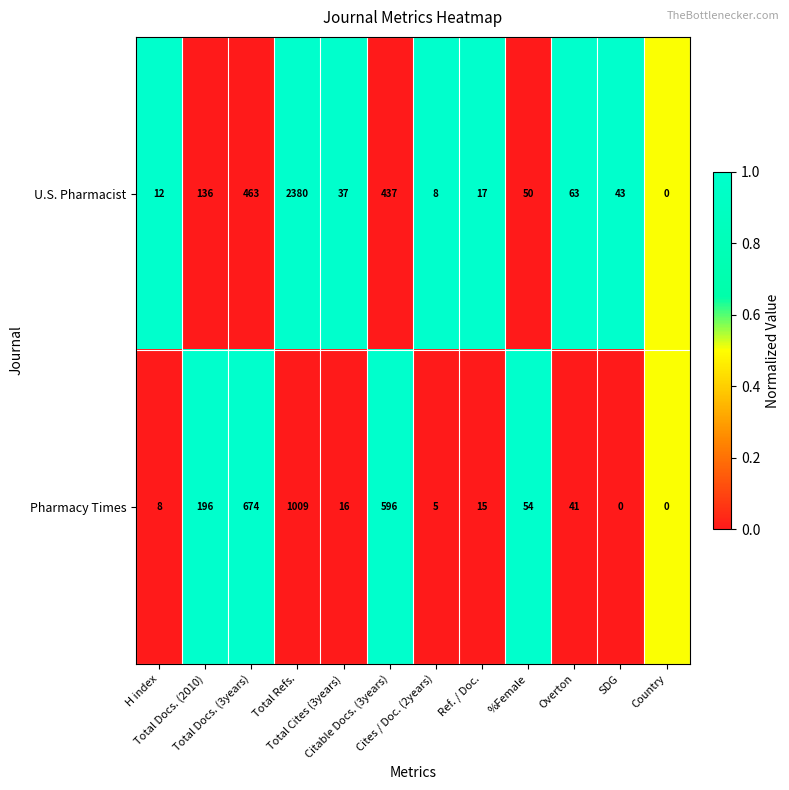

What is the highest value of the U.S. Pharmacist series?

2380